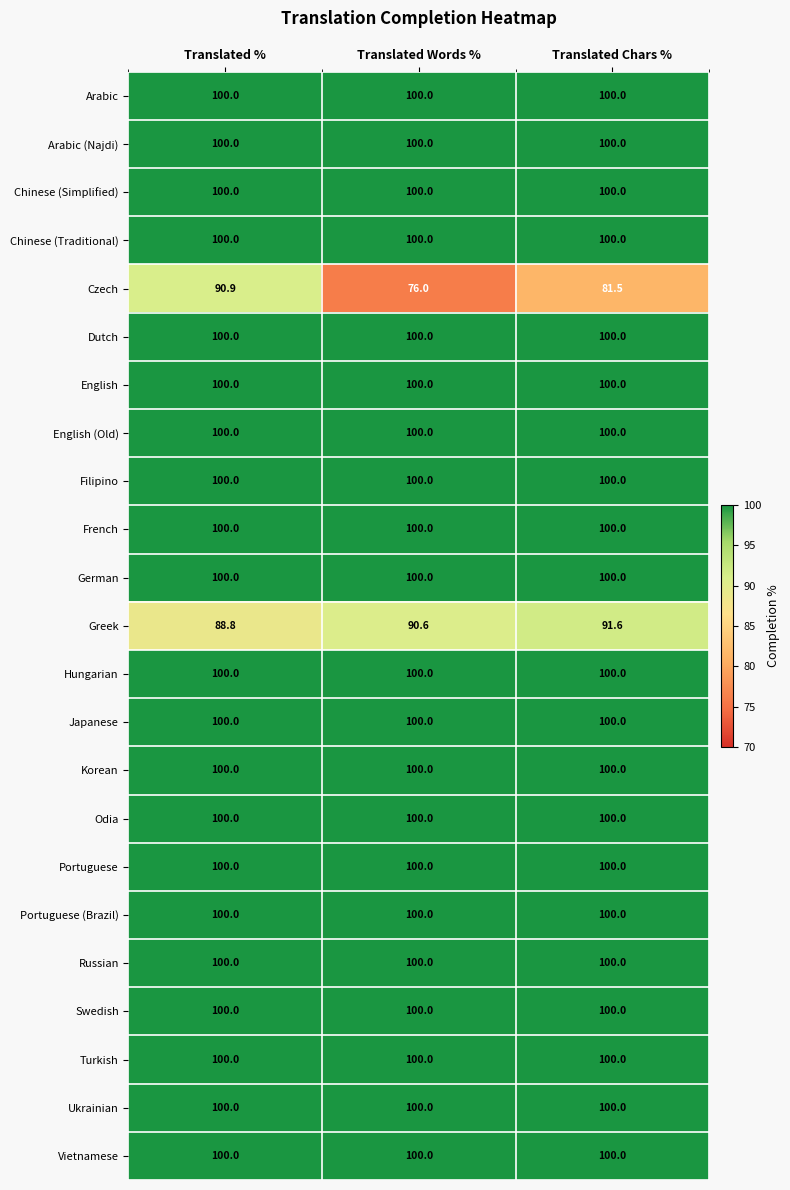

What is the average value of the Turkish series?

100.0